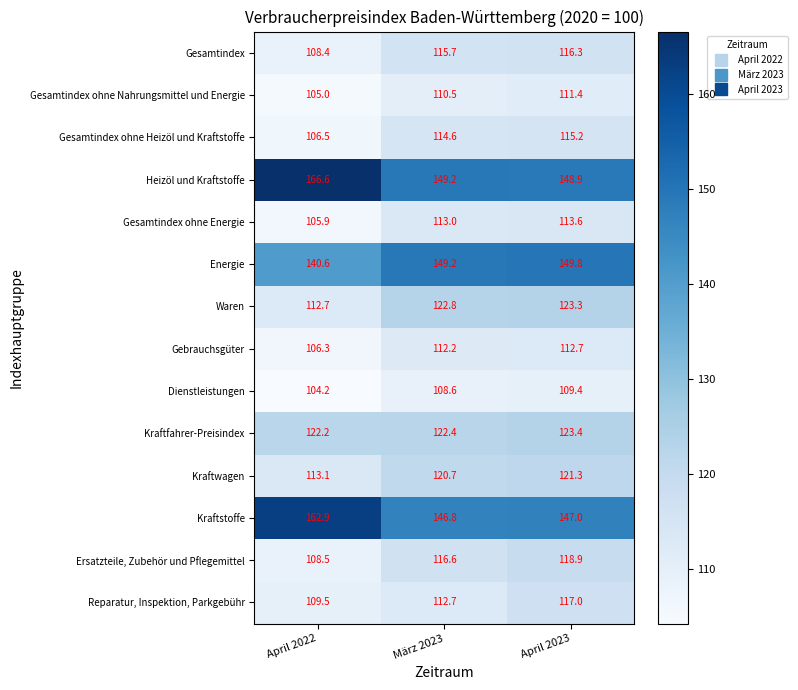

What is the difference between the highest and lowest values at April 2023?

40.4